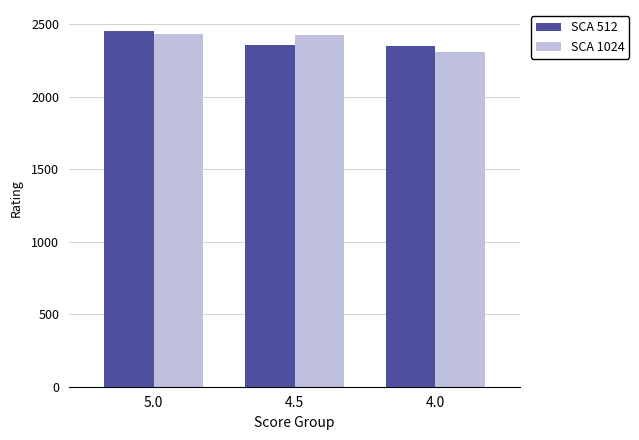

What is the maximum value shown in the chart?

2452